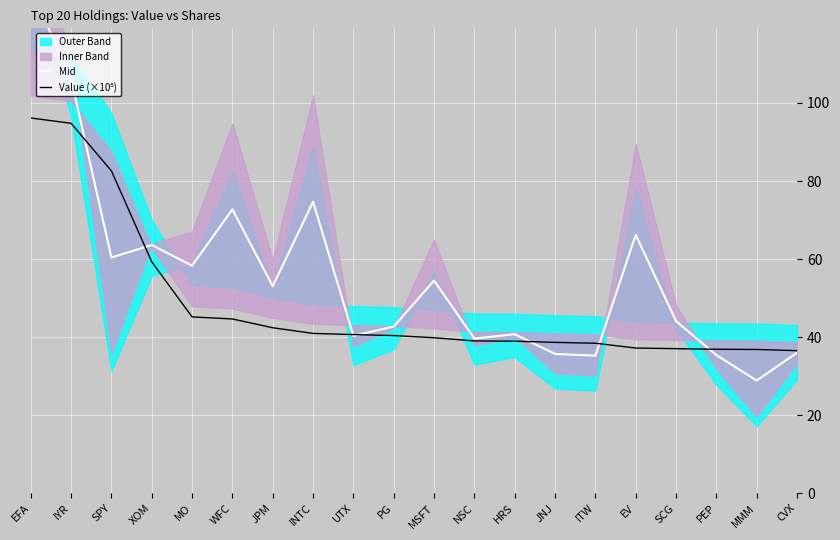

Between which two adjacent categories do Value (×10⁵) and Mid first intersect?

IYR and SPY